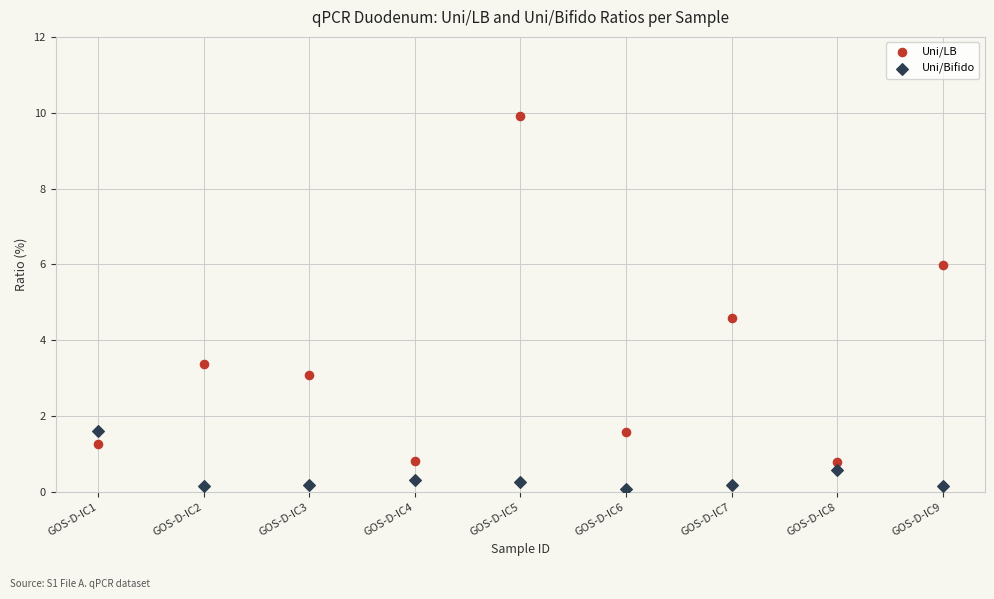

Which series reaches the maximum Y coordinate?

Uni/LB